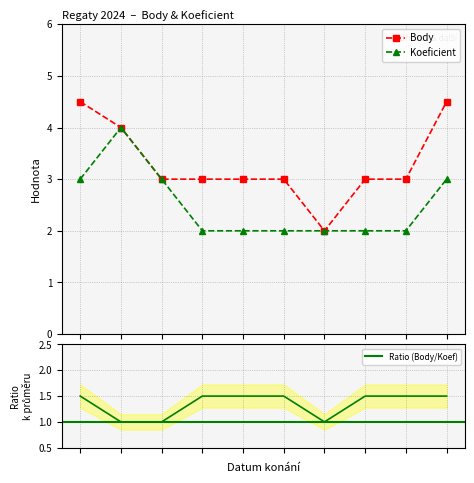

The value of Body at 2024-08-17 is 1.0. True or false?

False